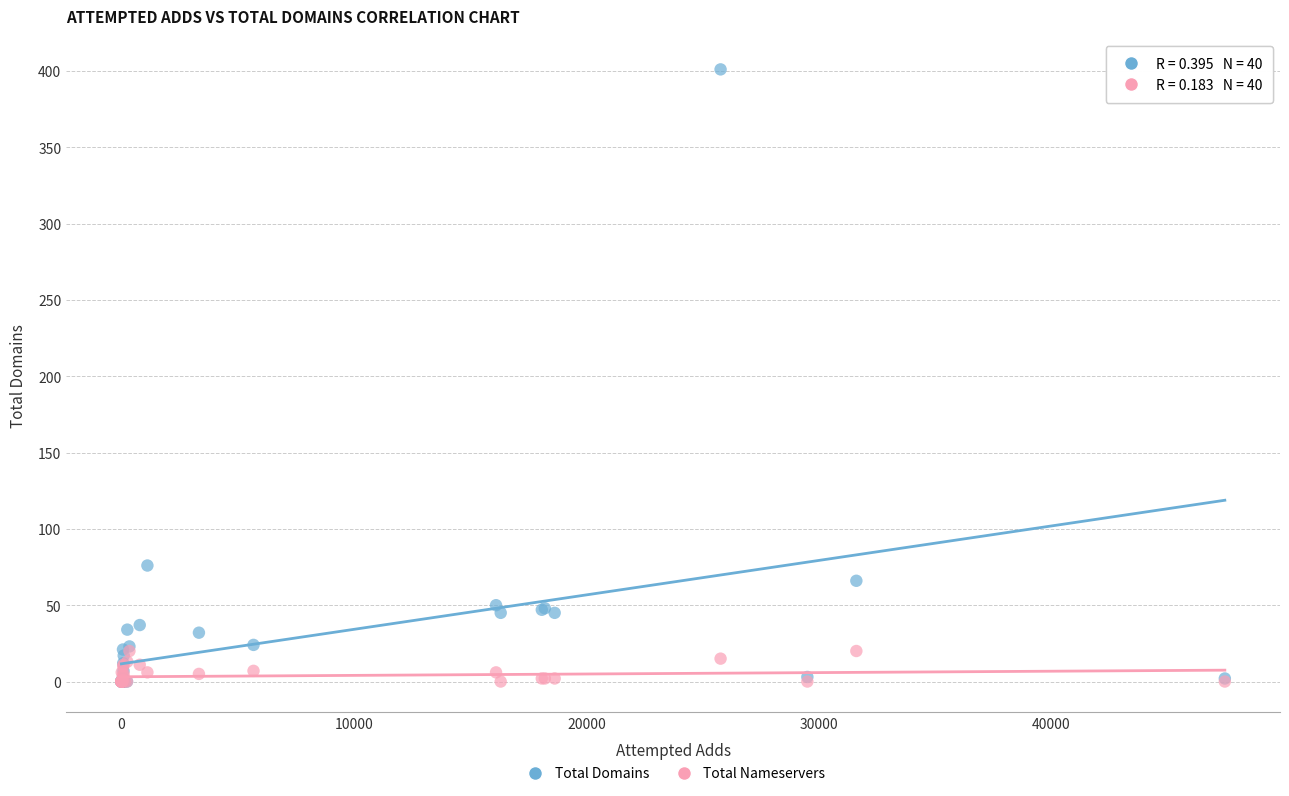

In the Total Domains series, what Y value is closest to 200?

76